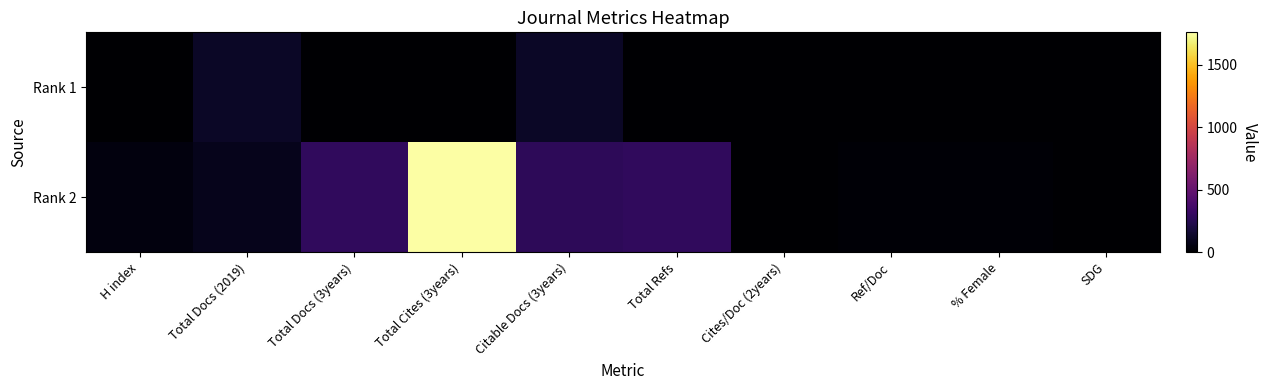

Which series has the widest spread of values?

Rank 2